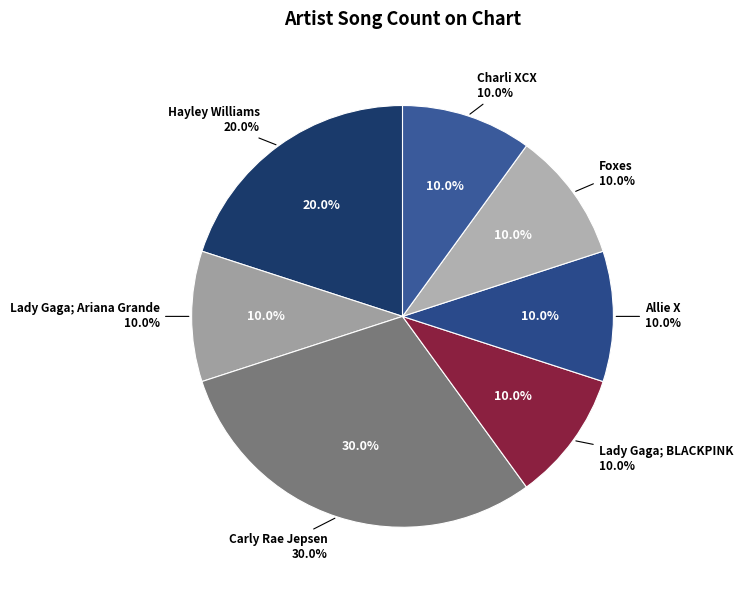

To the nearest percent, what is the average slice percentage?

14%